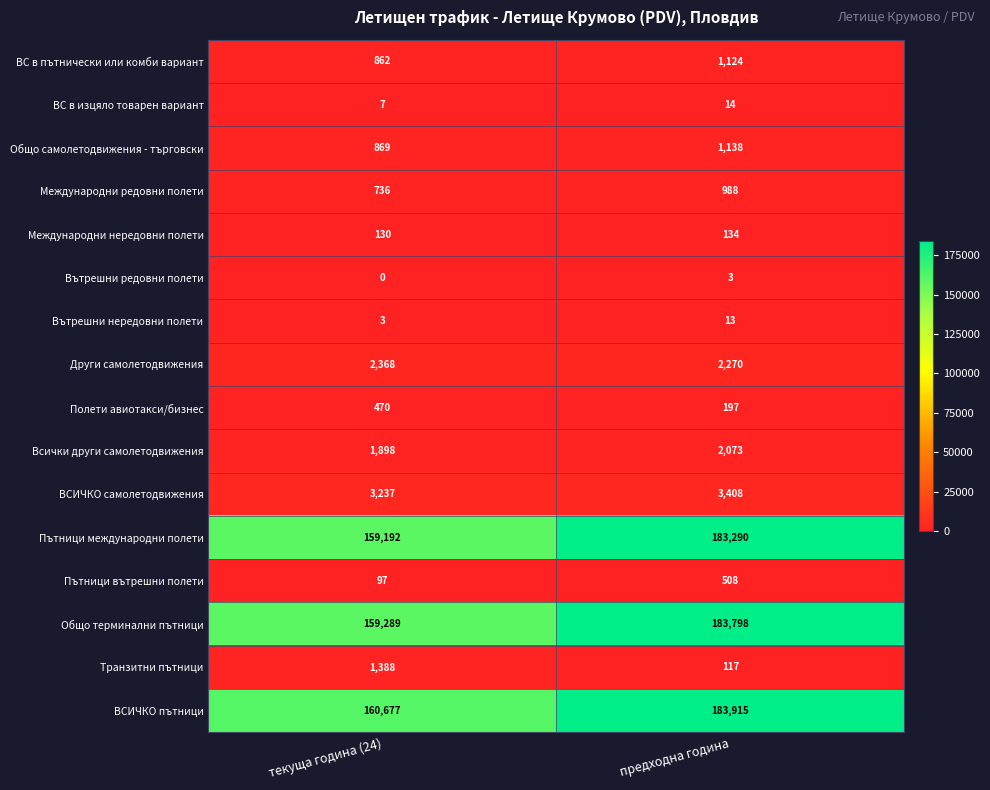

What is the approximate value of Международни редовни полети at предходна година, to the nearest 50?

1000